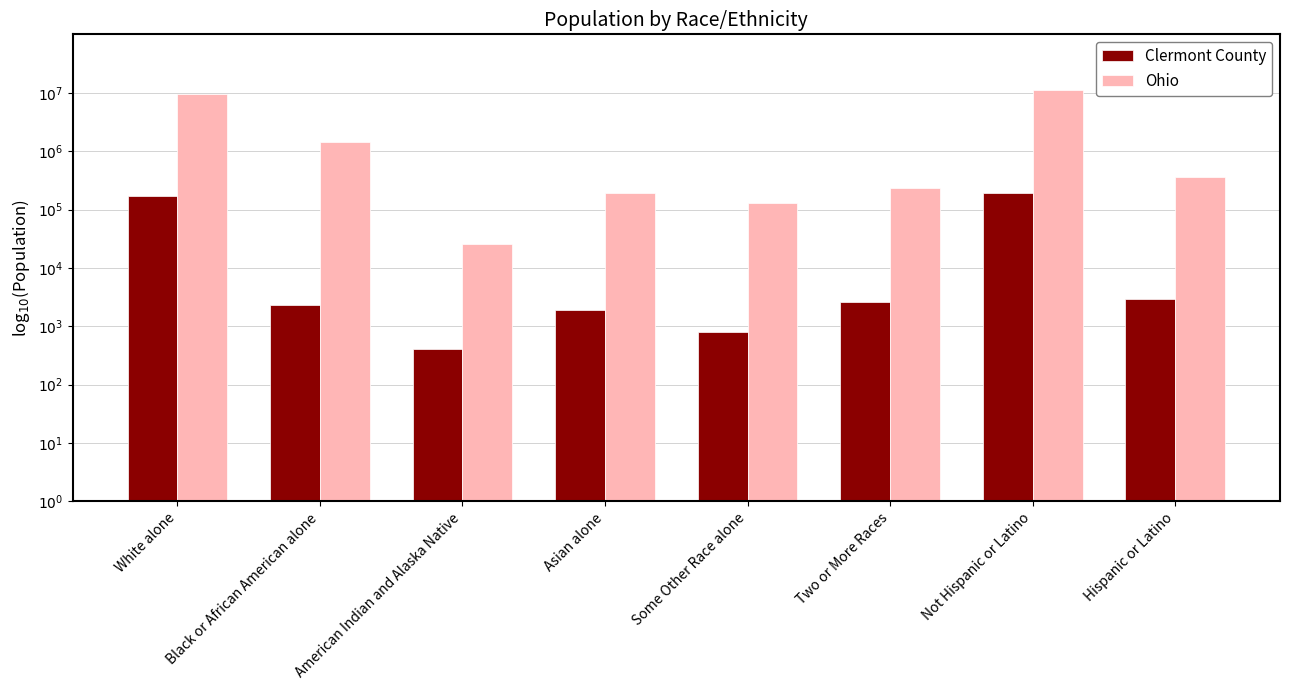

What value does the Ohio series have at Hispanic or Latino?

5.5